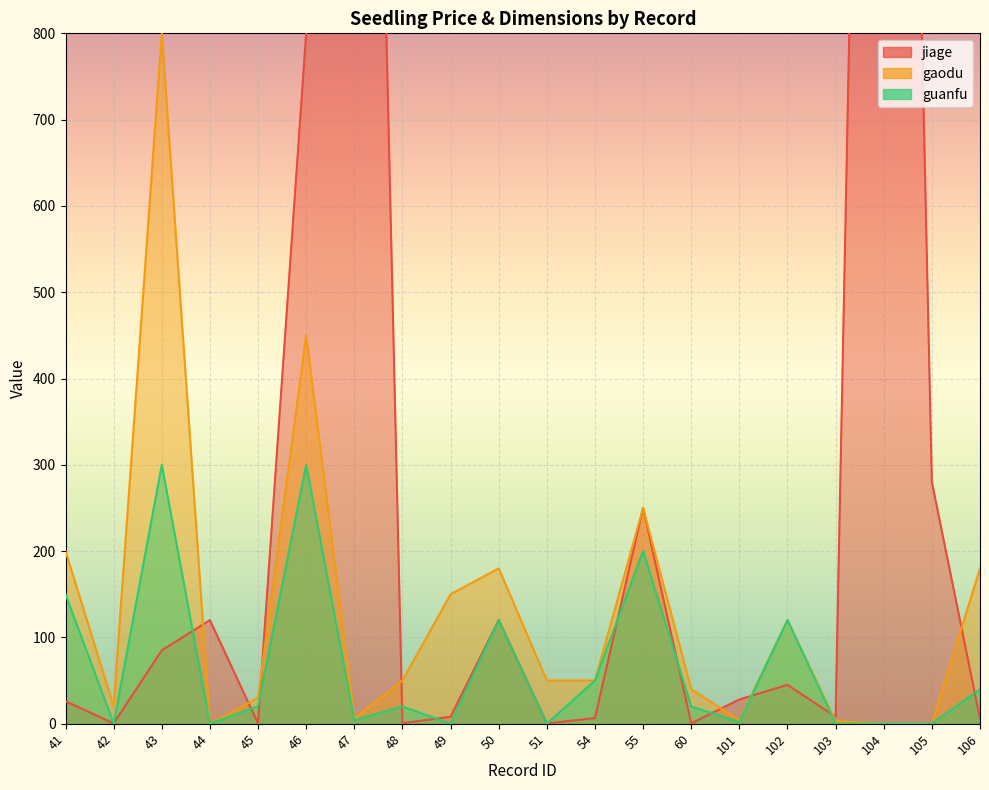

What is the sum of all gaodu values?

2583.0